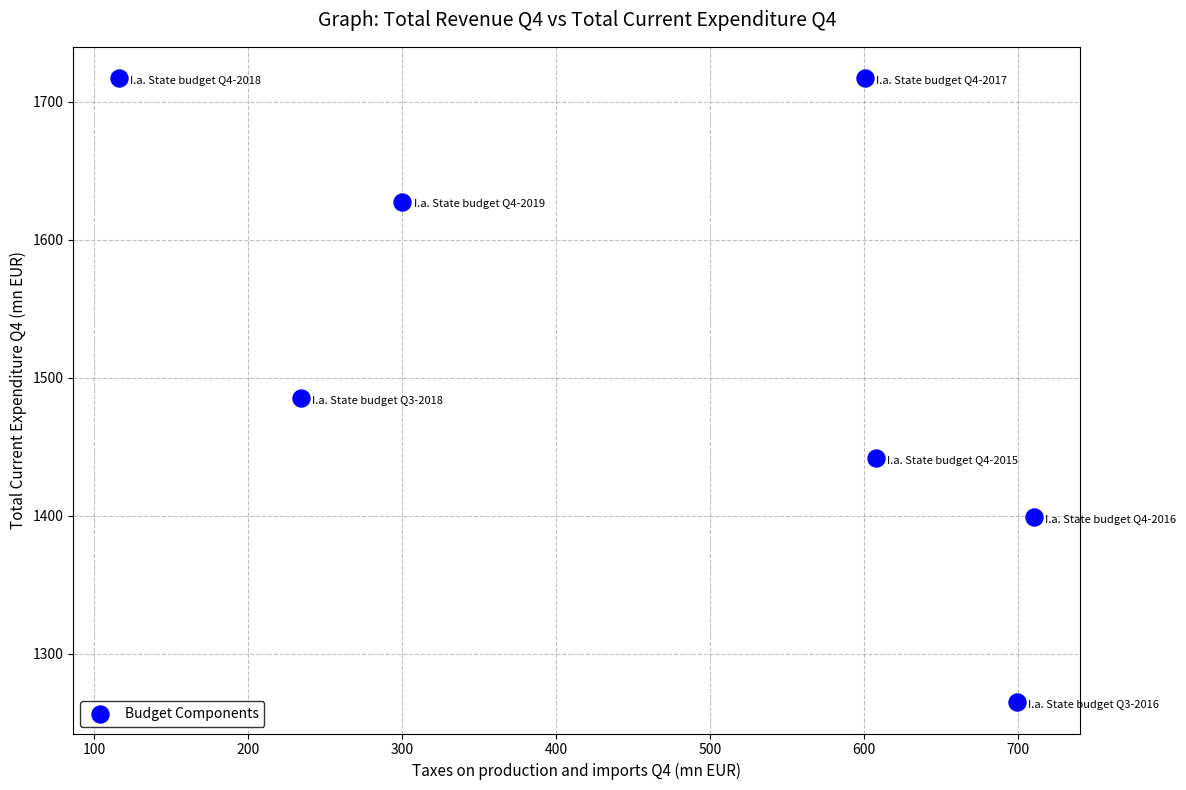

What is the average X value?

467.1